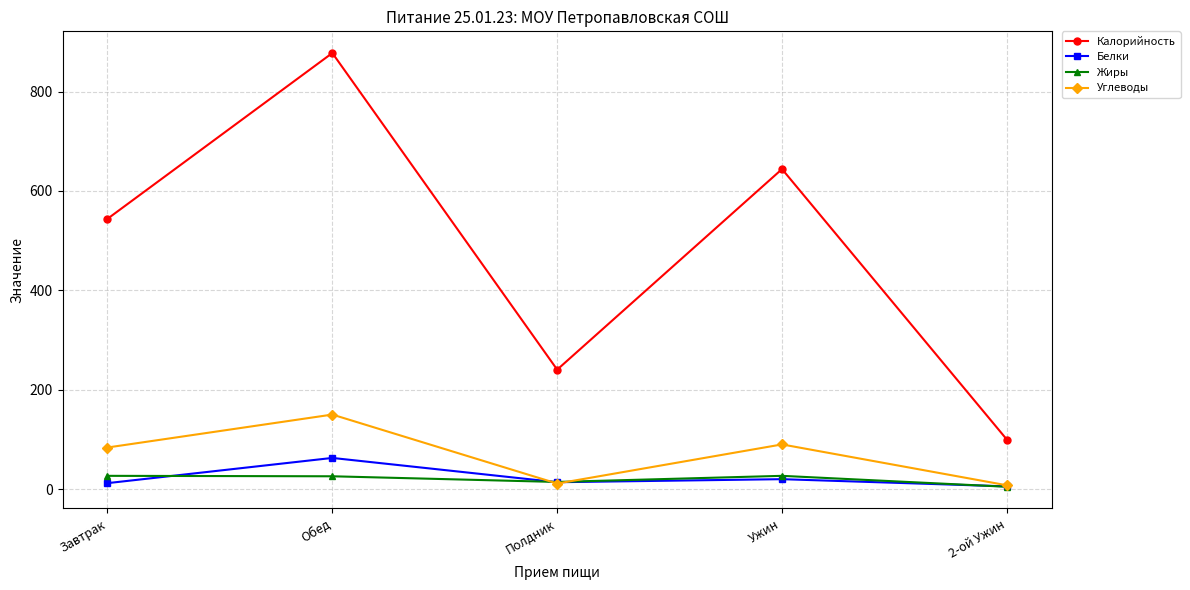

Between Завтрак and 2-ой Ужин, which series saw the biggest shift?

Калорийность